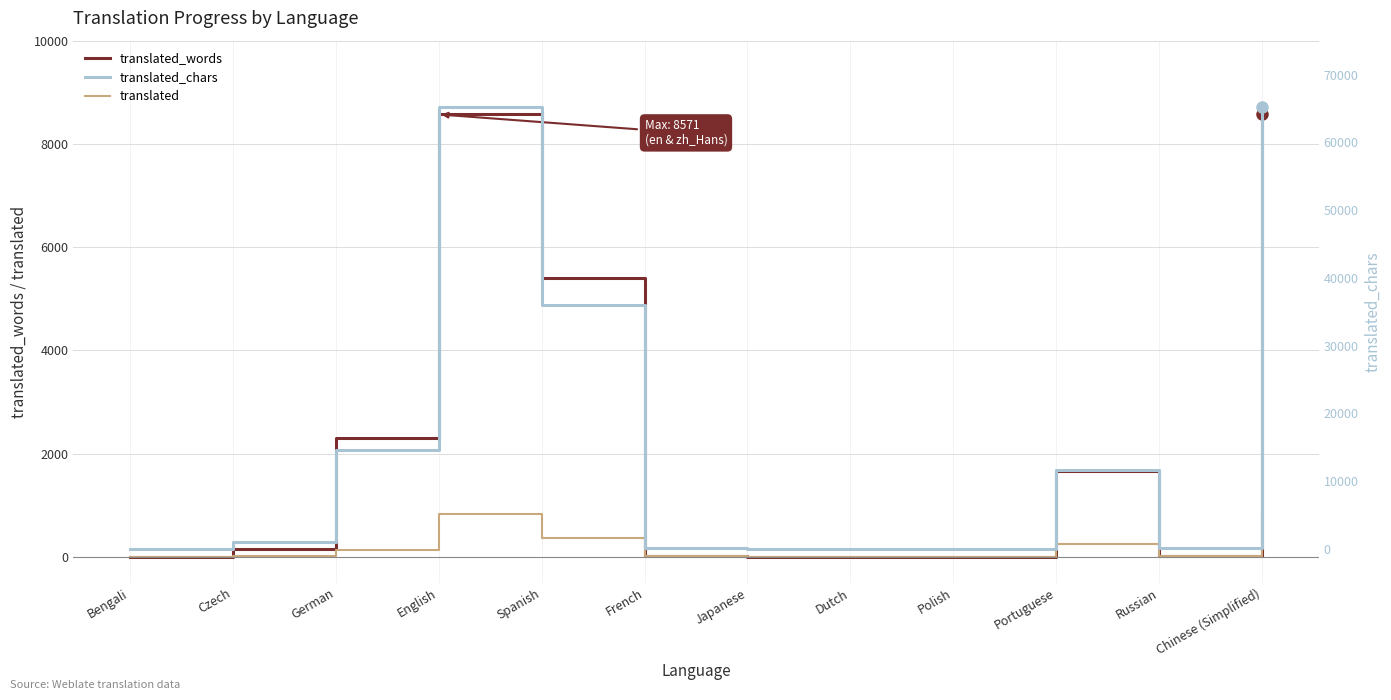

The translated_words series shows 156 at Czech. True or false?

True